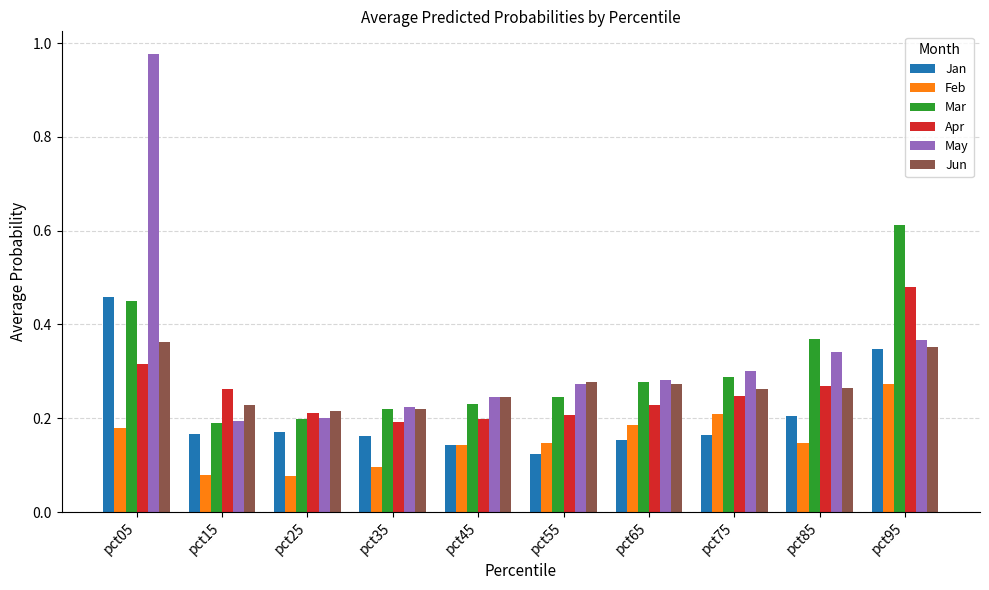

How many Mar values are between 0 and 1?

10